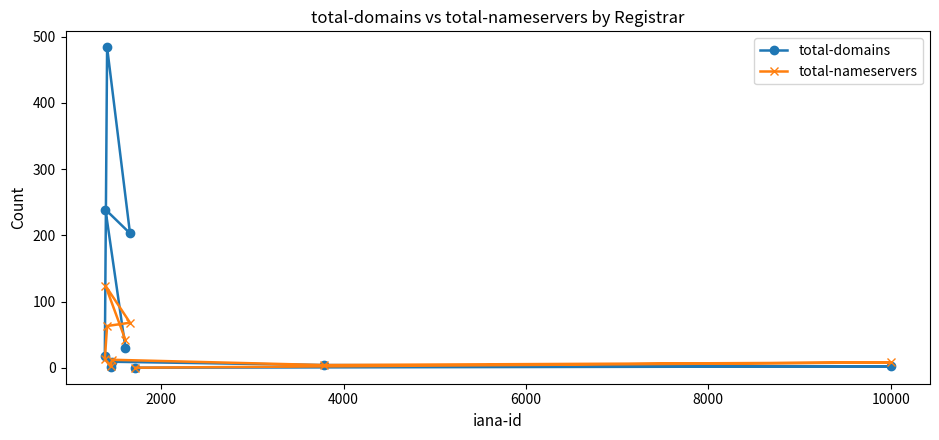

What is the sum of all total-domains values?

989